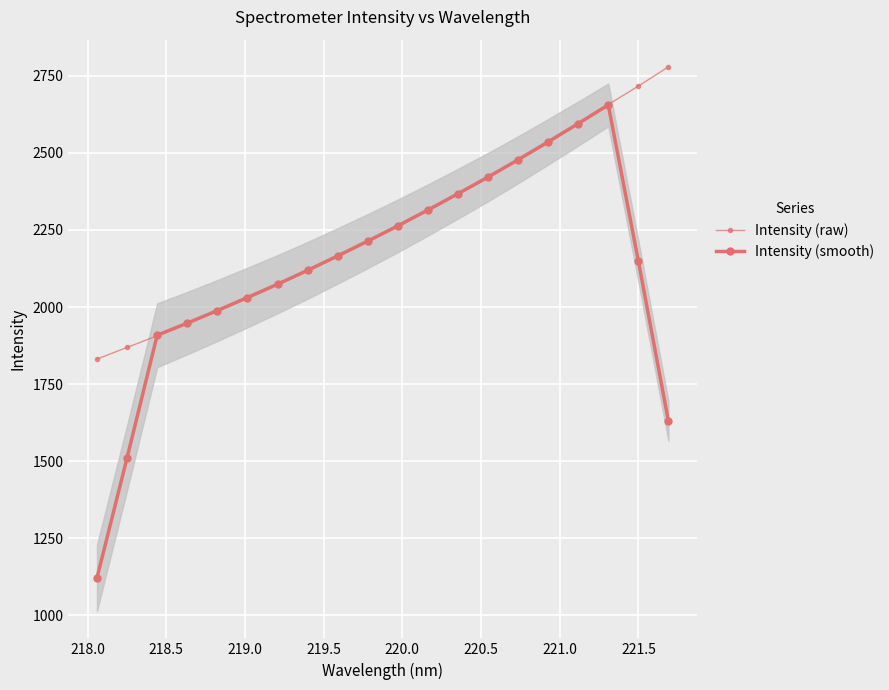

What is the average value of the Intensity (smooth) series?

2124.6